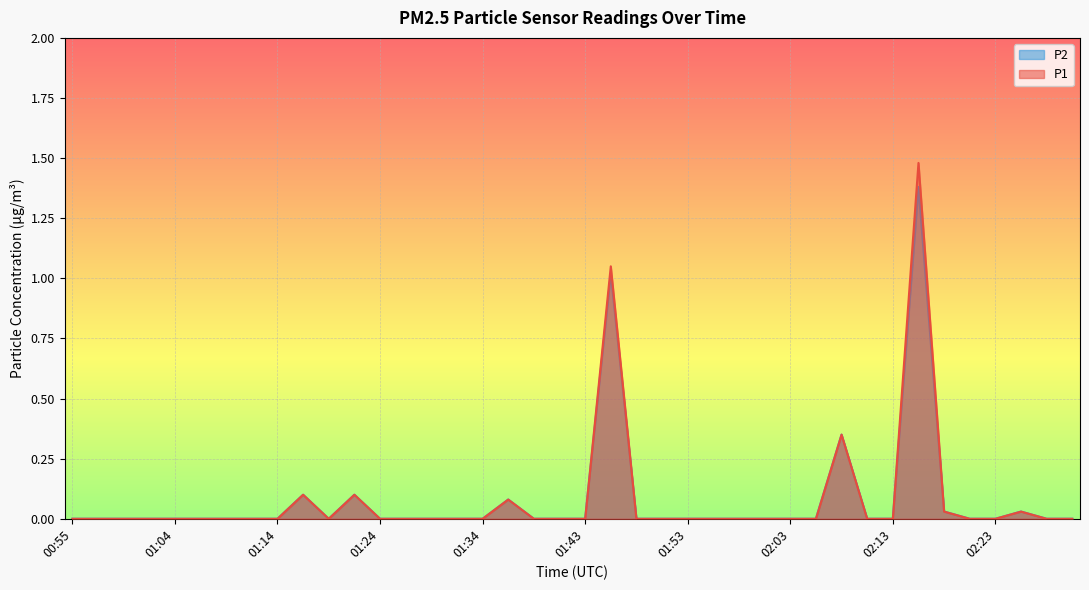

Rank the series at 01:41 from lowest to highest value.

P1, P2